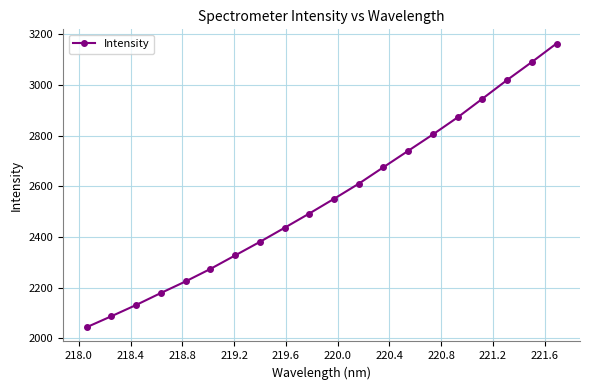

What is the value of the 2nd point from the left?

2087.1